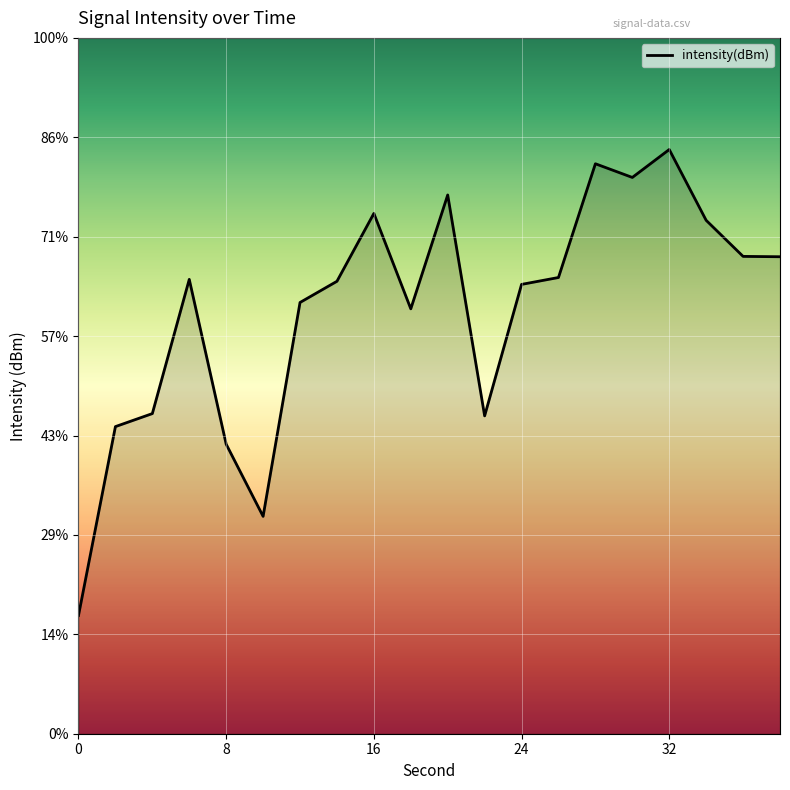

What is the greatest value displayed?

-95.6